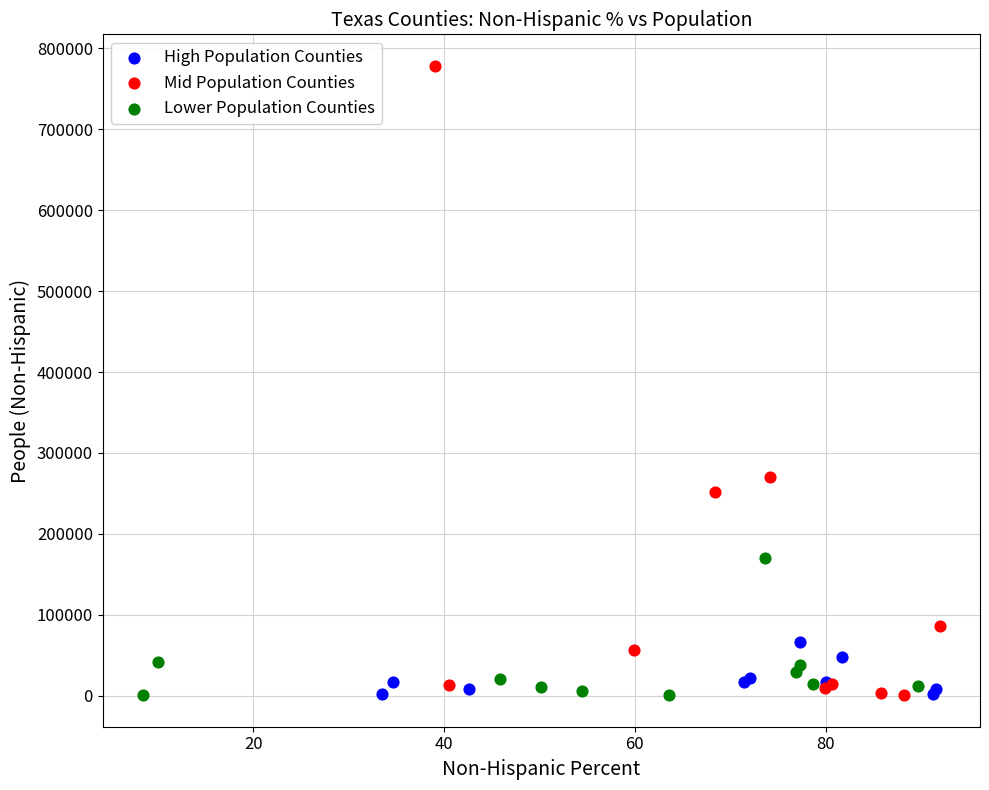

Which series reaches the maximum Y coordinate?

Mid Population Counties